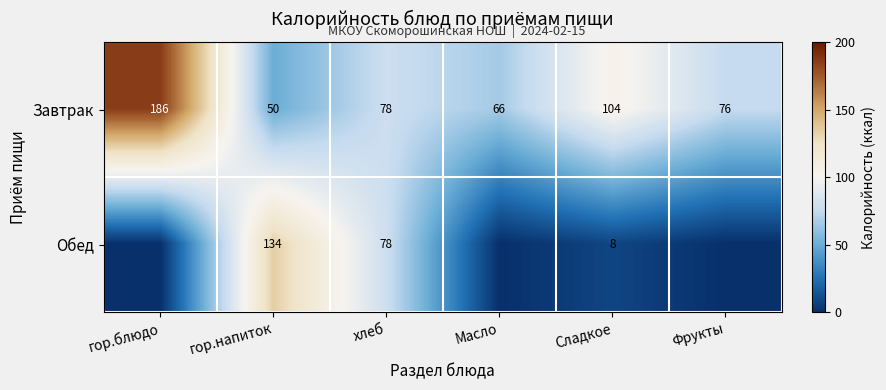

At which category does the chart reach its peak across all series?

гор.блюдо